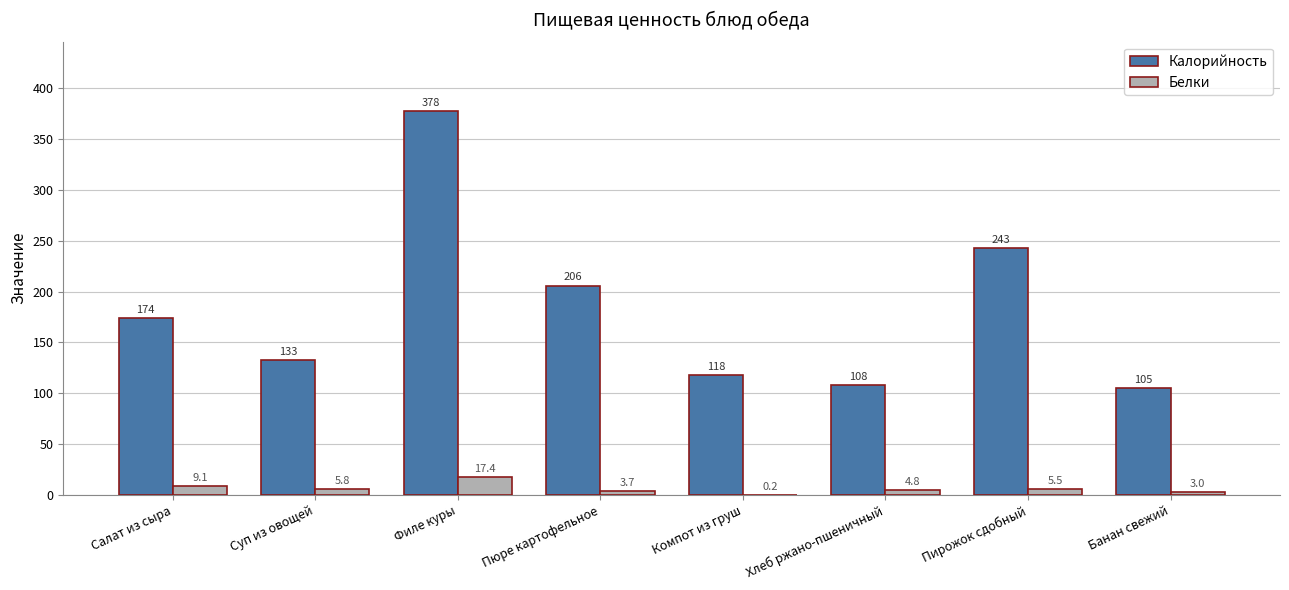

What value does the Калорийность series have at Компот из груш?

118.0